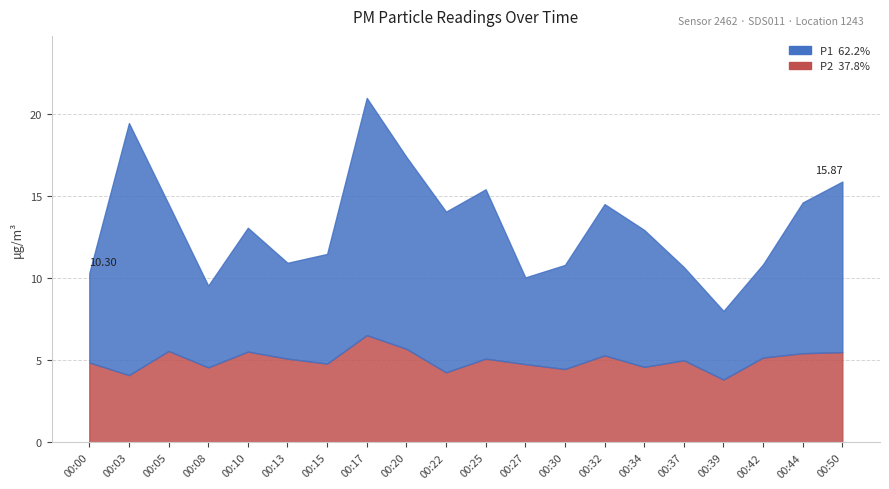

At which category does P2 reach its first local valley?

00:03